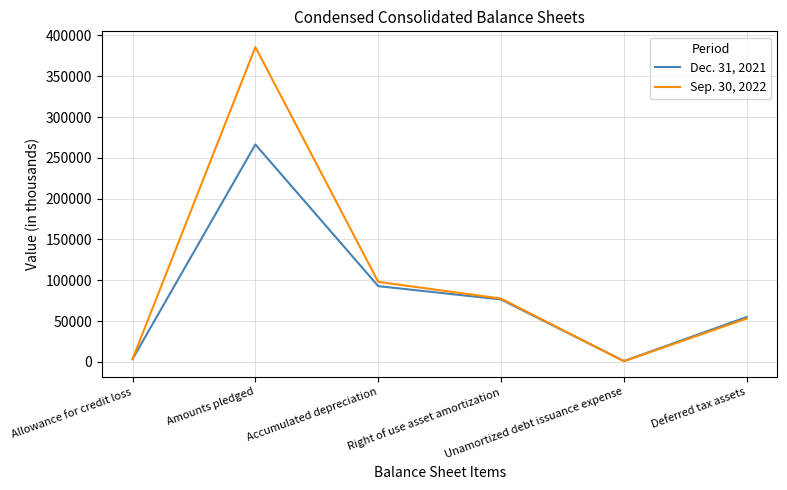

Which series has the largest range (max minus min)?

Sep. 30, 2022